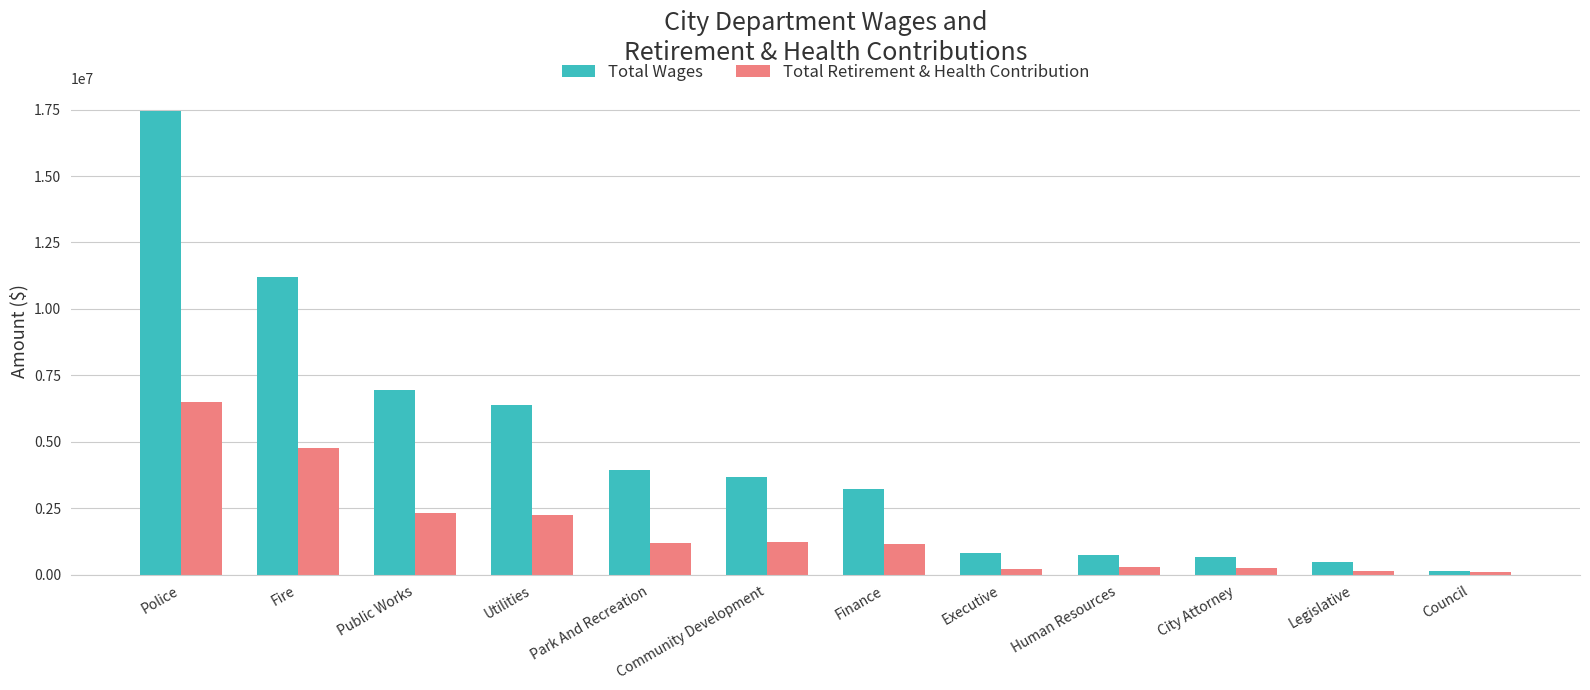

What is the sum of all Total Retirement & Health Contribution values?

20363663